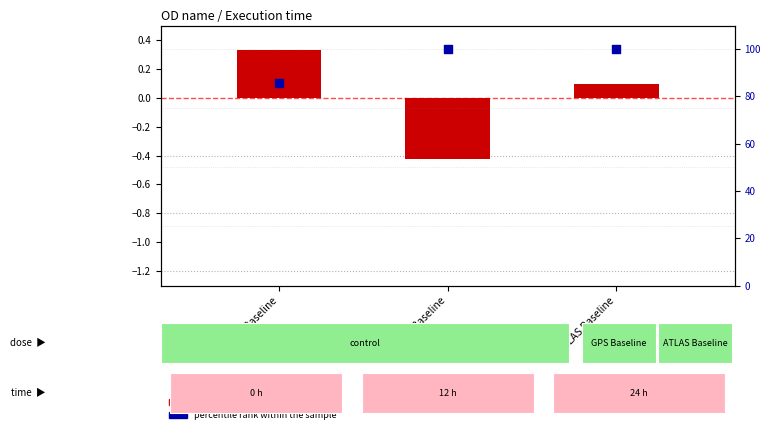

What is the ratio of the value at DES Baseline to the value at ATLAS Baseline?

0.9